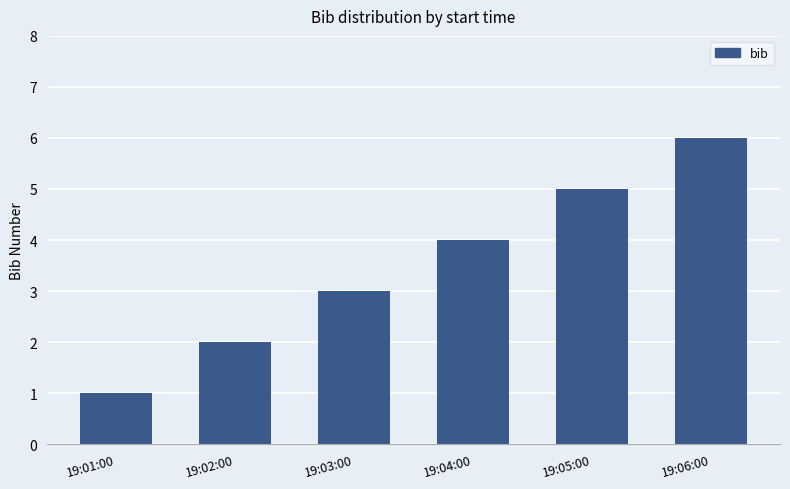

Does the chart contain stacked bars?

No